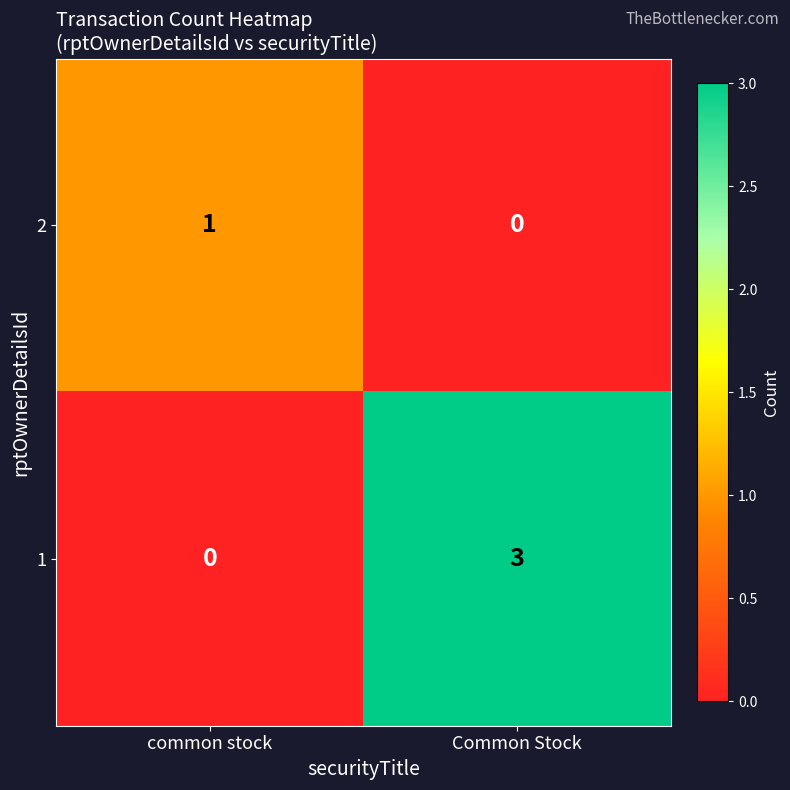

Which series has the widest spread of values?

1